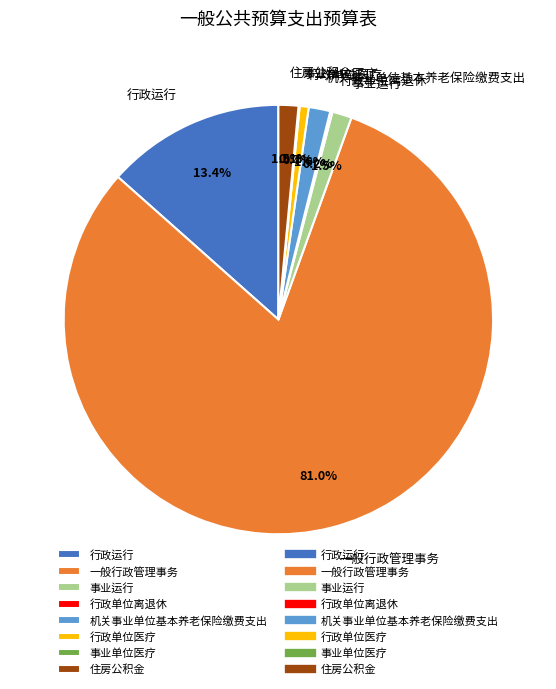

What portion of the pie excludes 机关事业单位基本养老保险缴费支出?

98.4%